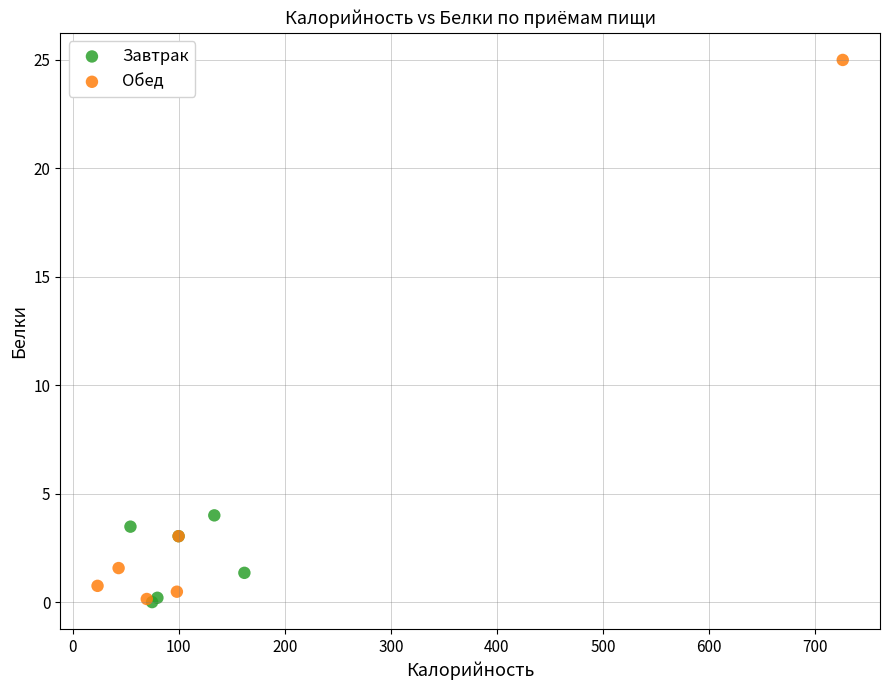

Which series has the widest spread of Y values?

Обед